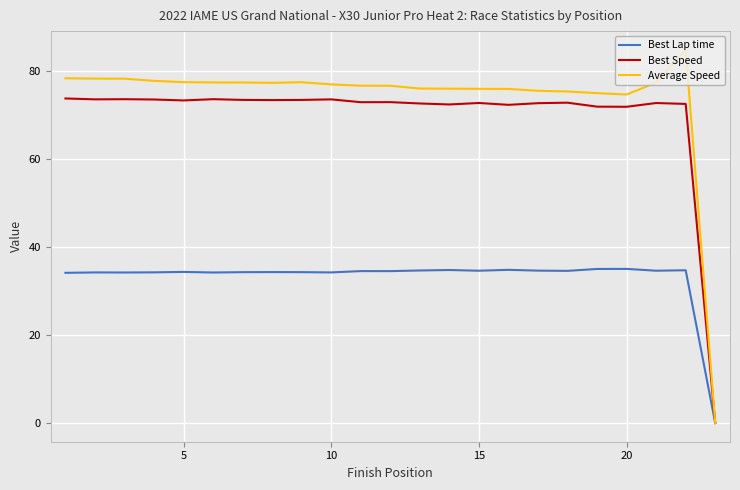

Which series has the largest total across all categories?

Average Speed